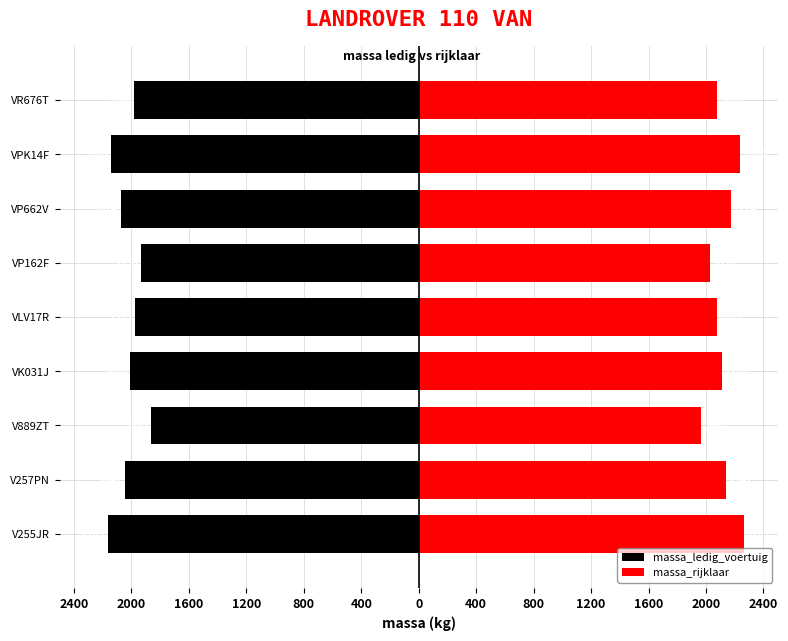

Which series changed the most between VK031J and VPK14F?

massa_ledig_voertuig